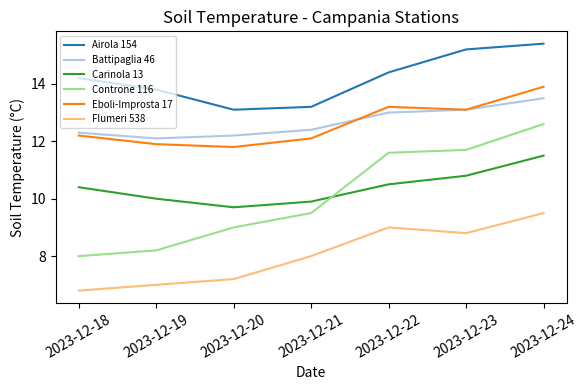

True or false: Carinola 13 has a value of 16.1 at 2023-12-18.

False